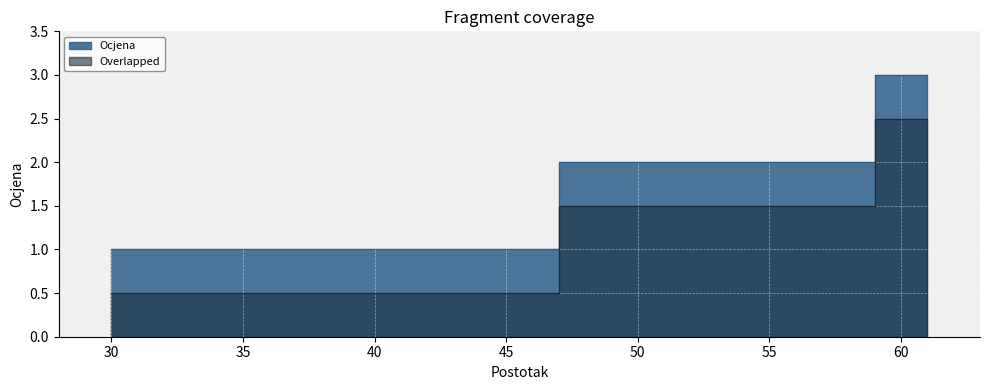

Does the chart display data point markers on the line(s)?

No